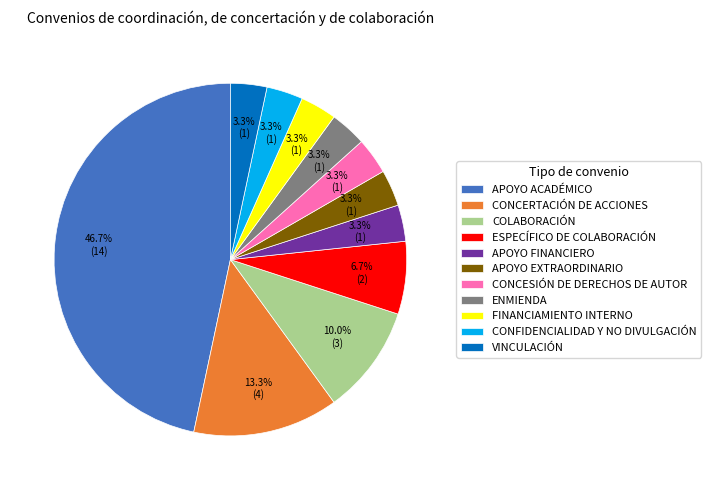

Between CONCERTACIÓN DE ACCIONES and CONFIDENCIALIDAD Y NO DIVULGACIÓN, which is larger?

CONCERTACIÓN DE ACCIONES